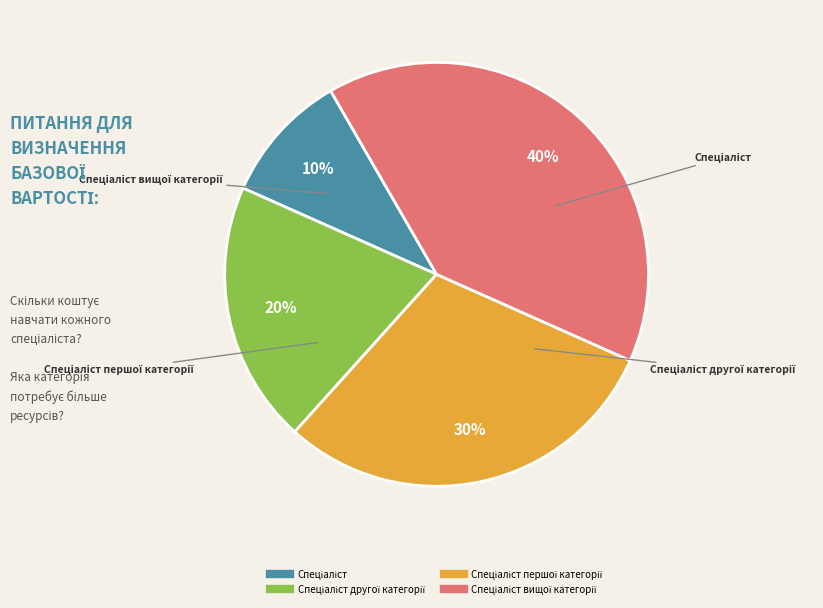

Is there a majority slice in this chart?

No